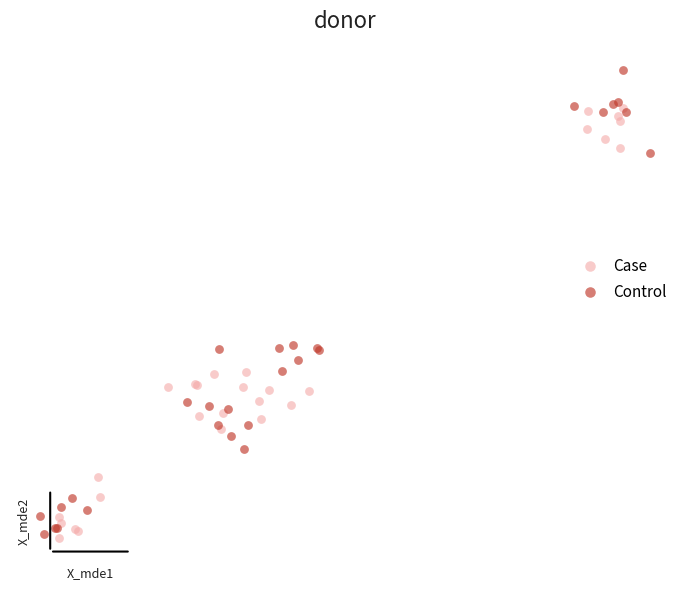

Which series has the widest spread of Y values?

Control